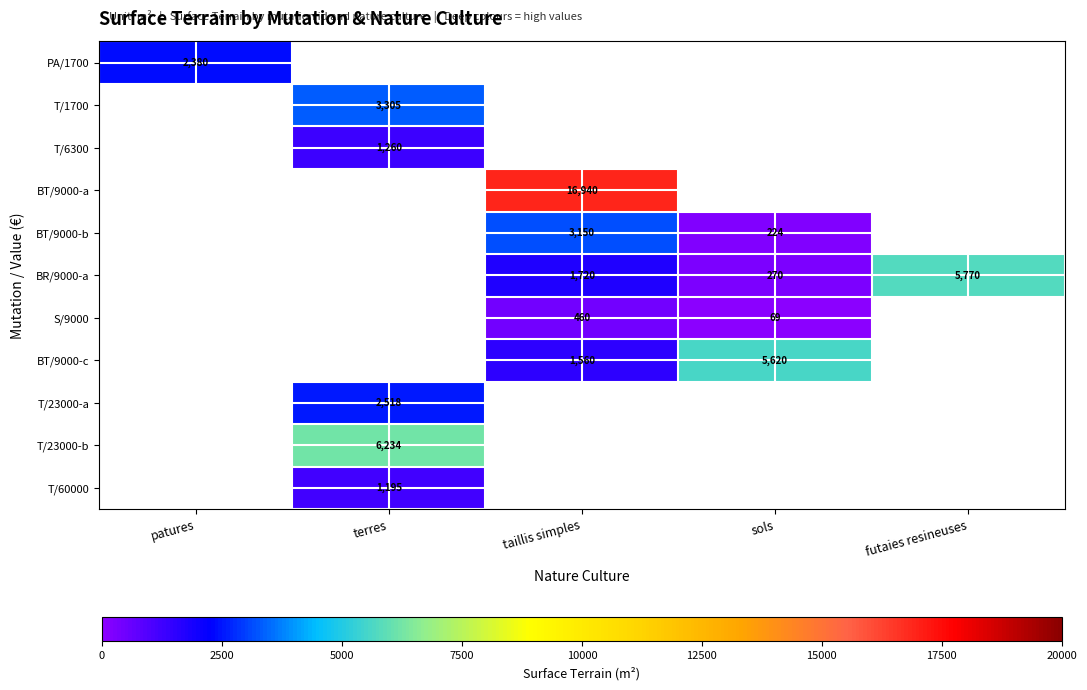

What is the difference between the BR/9000-a values at sols and taillis simples?

1450